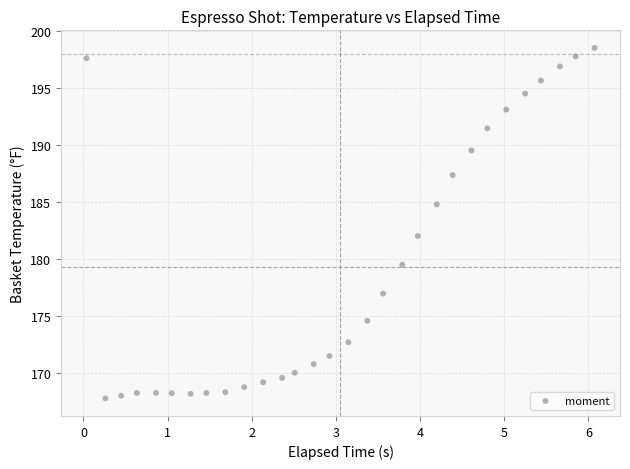

What Y value in the scatter plot is closest to 183?

182.0